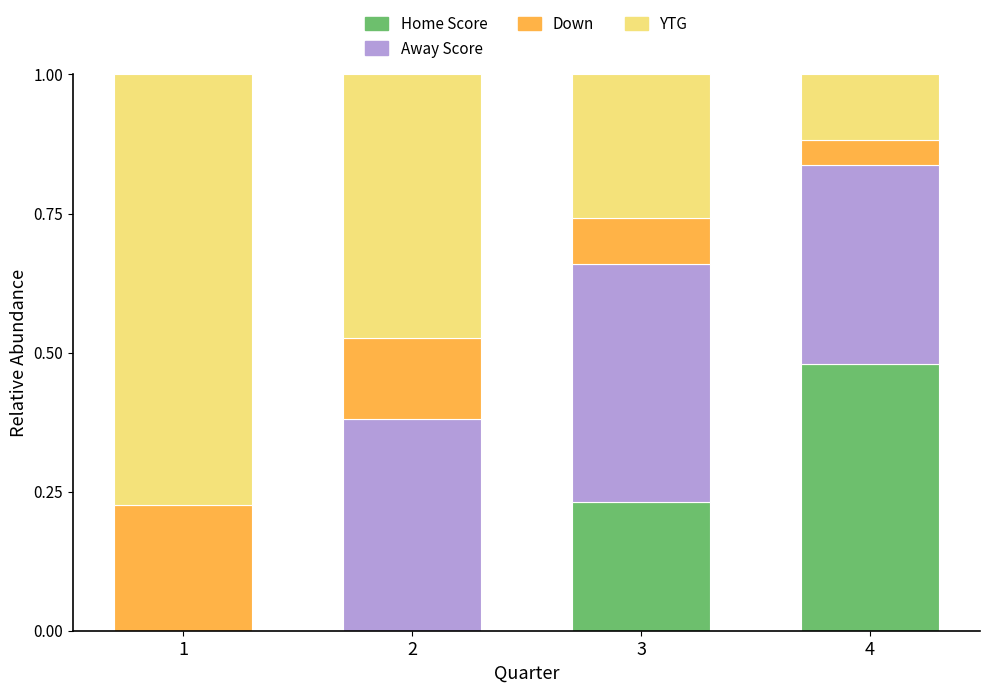

Is it true that Home Score equals 0.0 at 1?

True